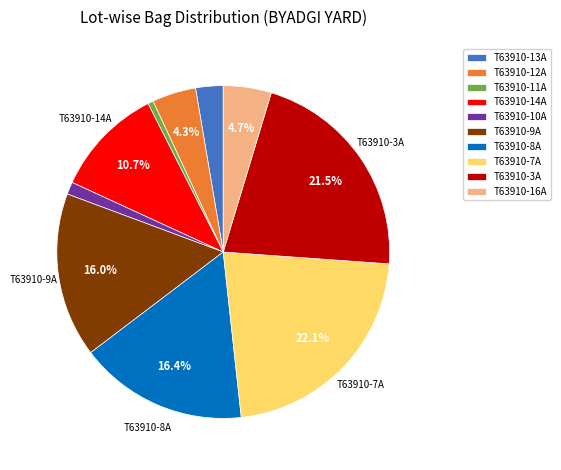

Is the sum of T63910-3A and T63910-16A greater than half?

No